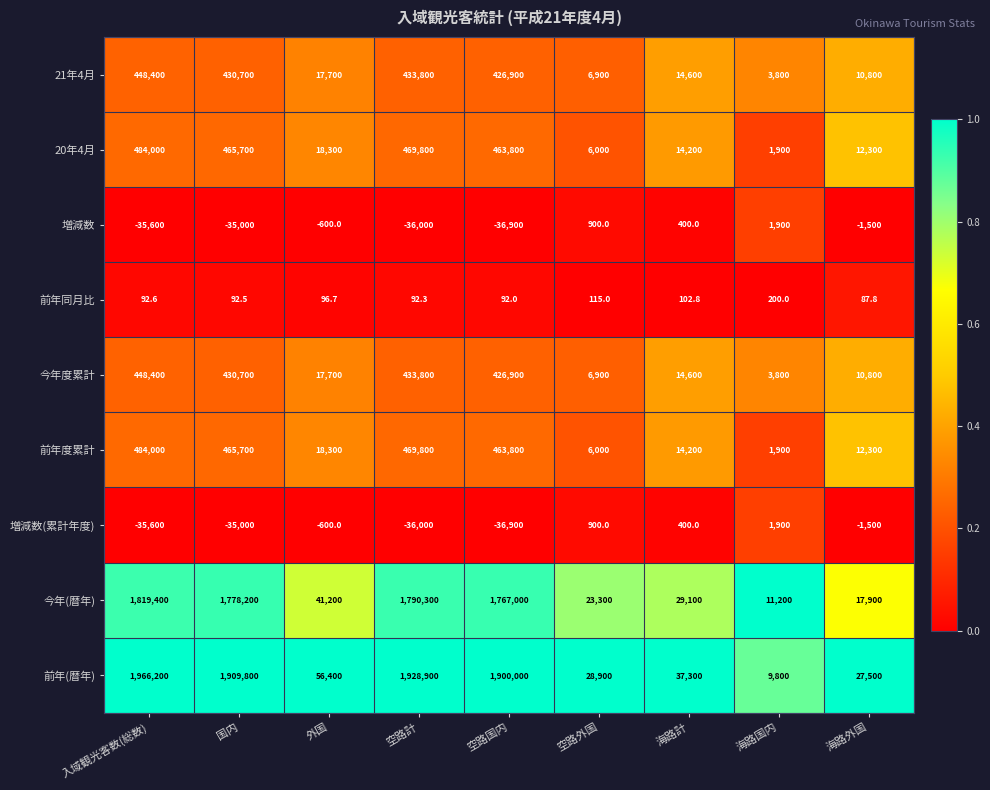

Between 国内 and 空路計, which series saw the biggest shift?

前年(暦年)